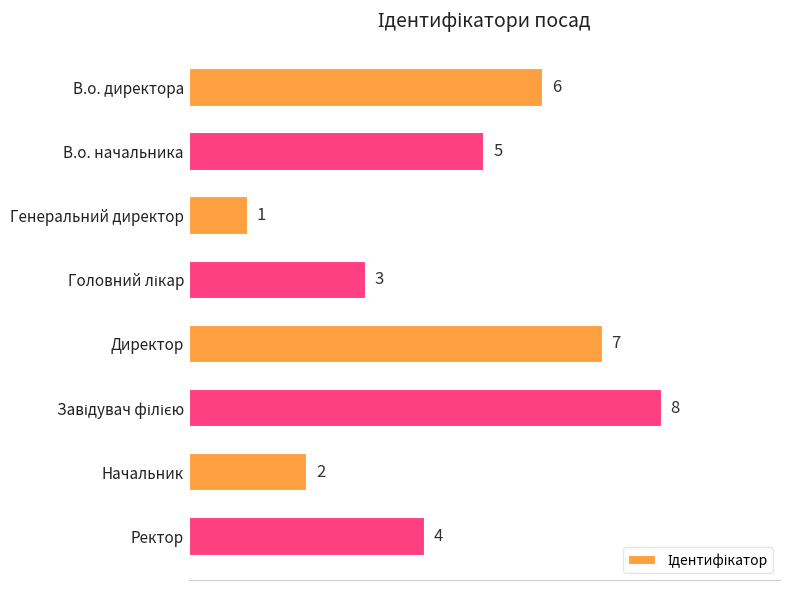

Approximately how many times larger is the value at Ректор compared to В.о. директора?

0.7